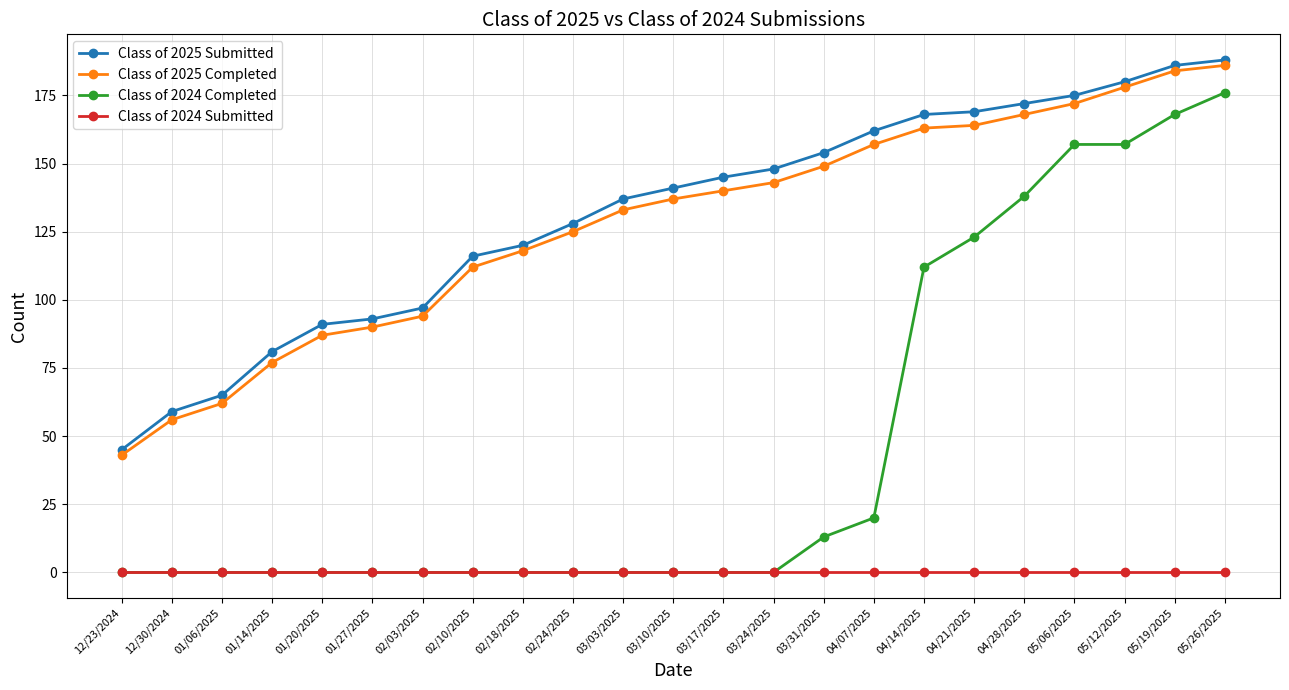

The value of Class of 2025 Completed at 05/26/2025 is 62. True or false?

False